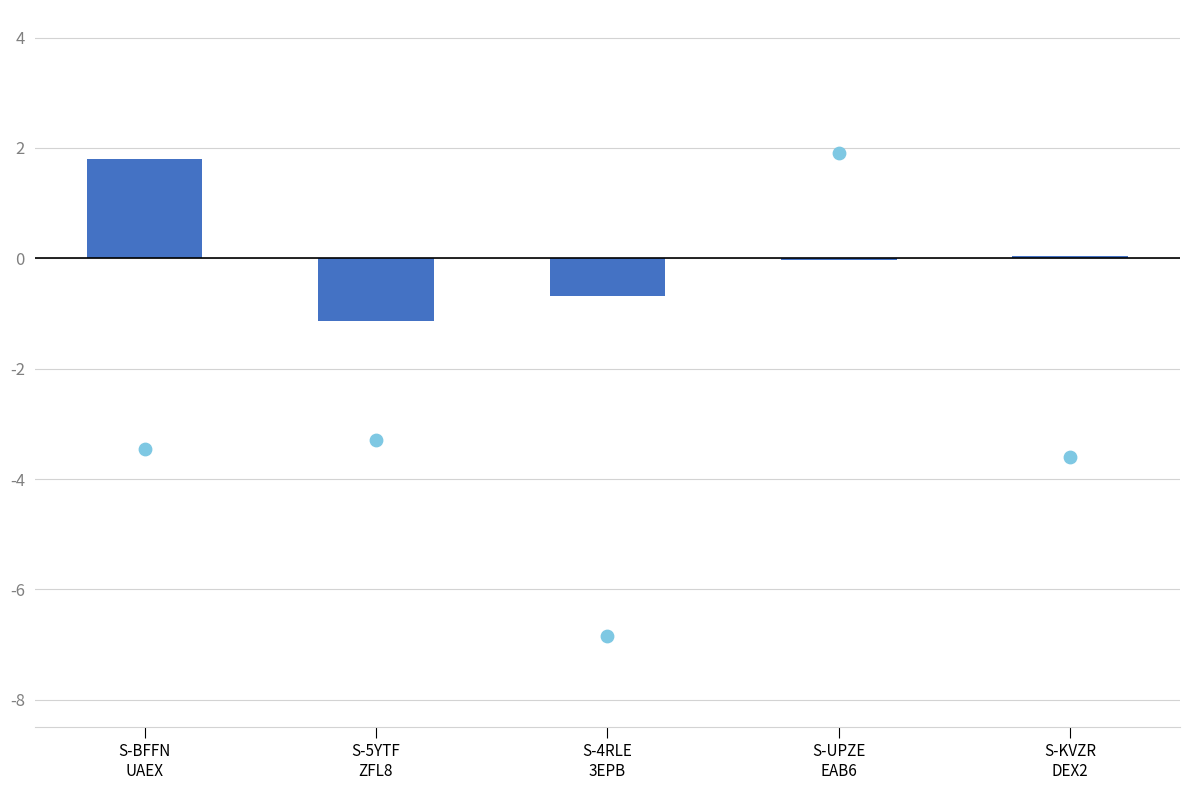

Which series contains the highest Y value?

Scatter reference